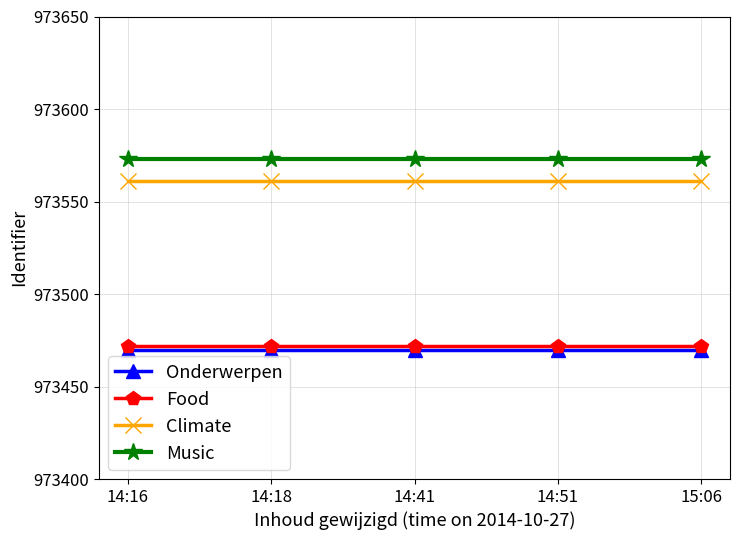

What position from the left is 15:06?

5